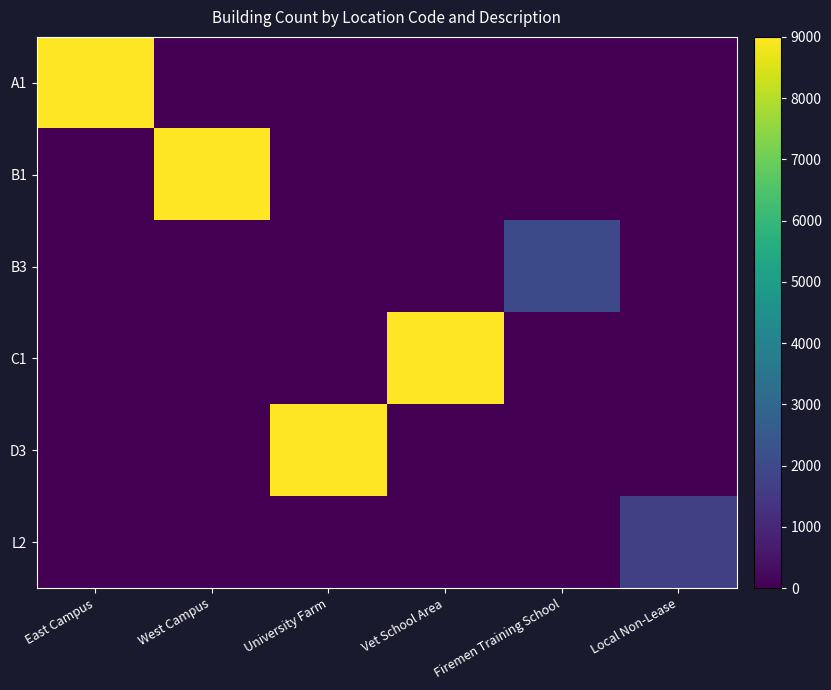

Which category has the lowest value across all series?

West Campus